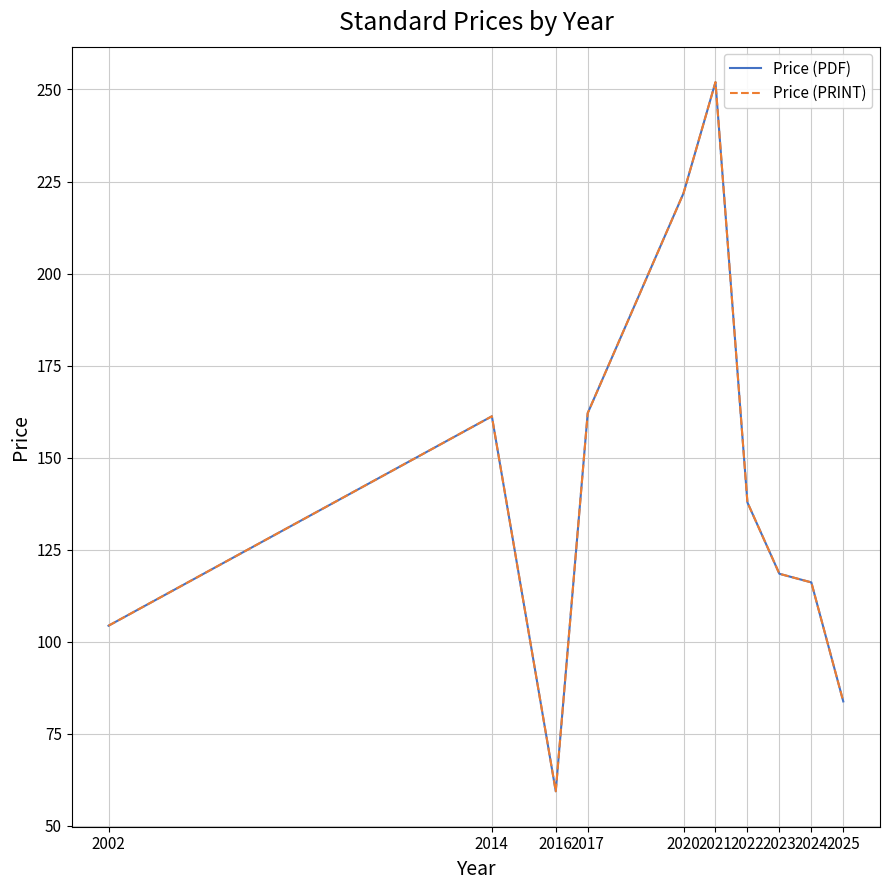

Reading right to left, what are all the values shown in this chart?

Price (PDF): 2025=83.8	2024=116.1	2023=118.4	2022=137.8	2021=252.0	2020=221.8	2017=162.1	2016=59.4	2014=161.2	2002=104.3
Price (PRINT): 2025=83.8	2024=116.1	2023=118.4	2022=137.8	2021=252.0	2020=221.8	2017=162.1	2016=59.4	2014=161.2	2002=104.3